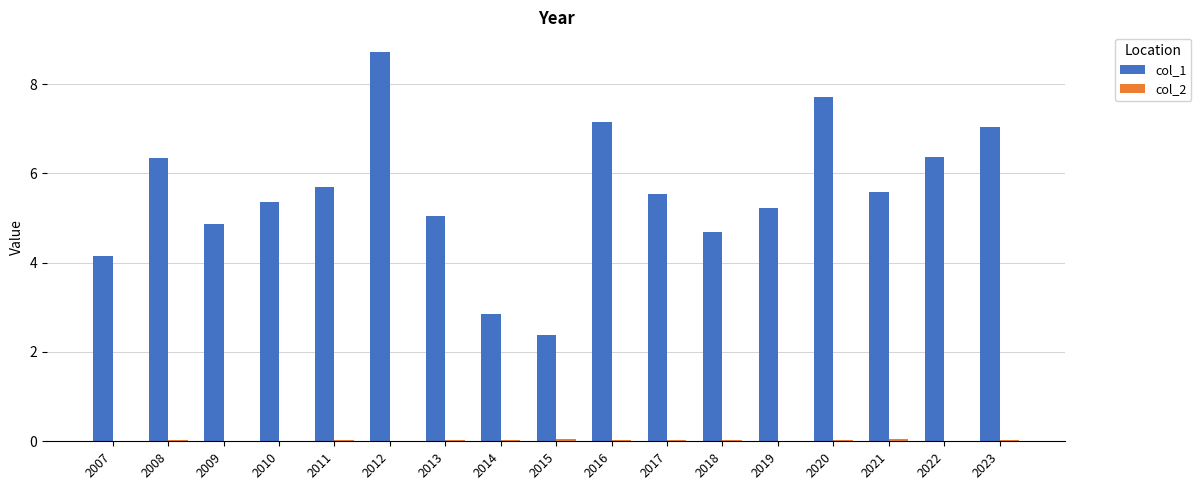

What is the maximum value shown in the chart?

8.7